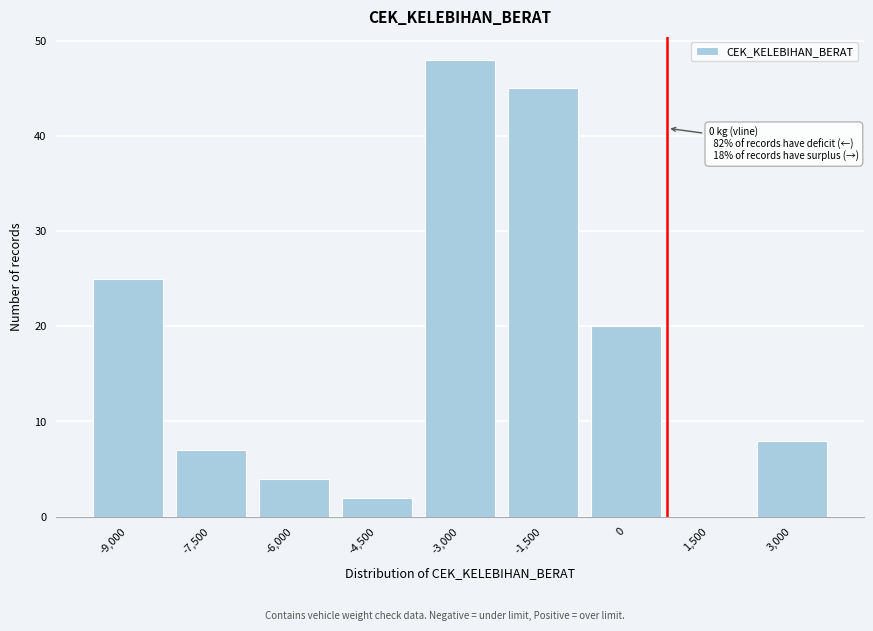

Reading right to left, what are all the values shown in this chart?

3,000=8	1,500=0	0=20	-1,500=45	-3,000=48	-4,500=2	-6,000=4	-7,500=7	-9,000=25